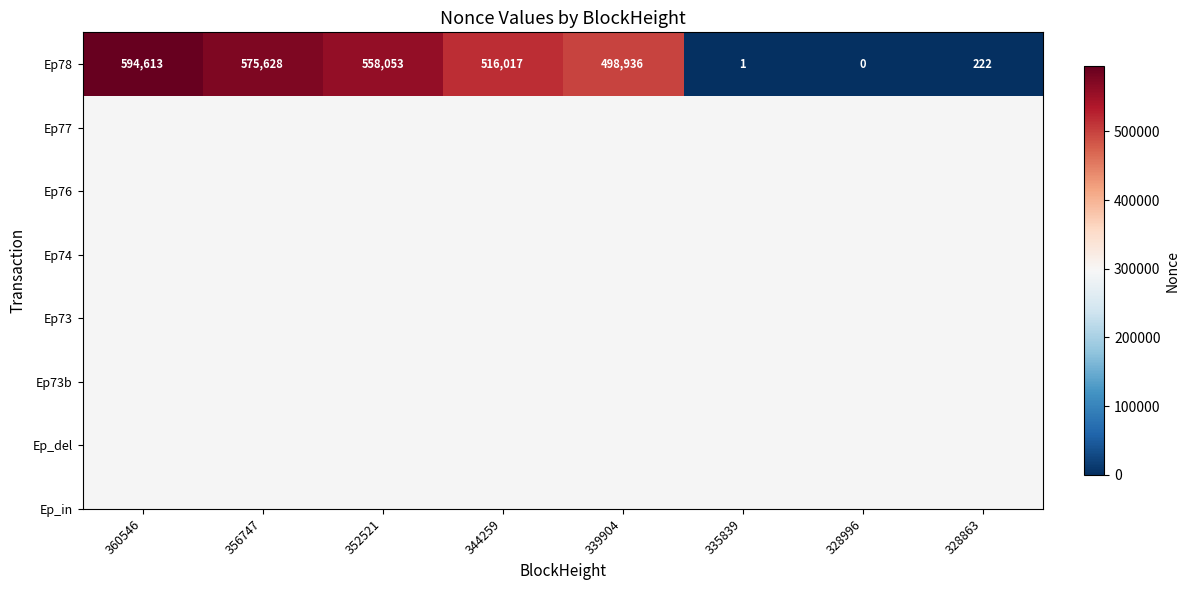

What is the average value?

342934